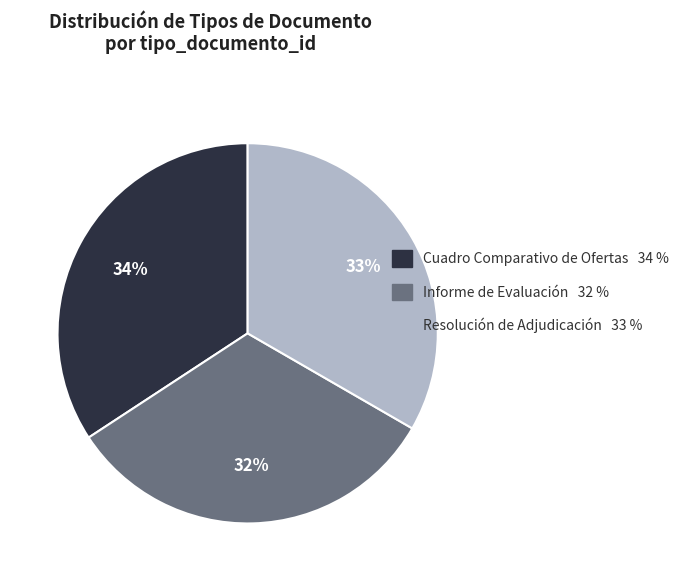

To the nearest percent, what percentage of the pie is Resolución de Adjudicación?

33%